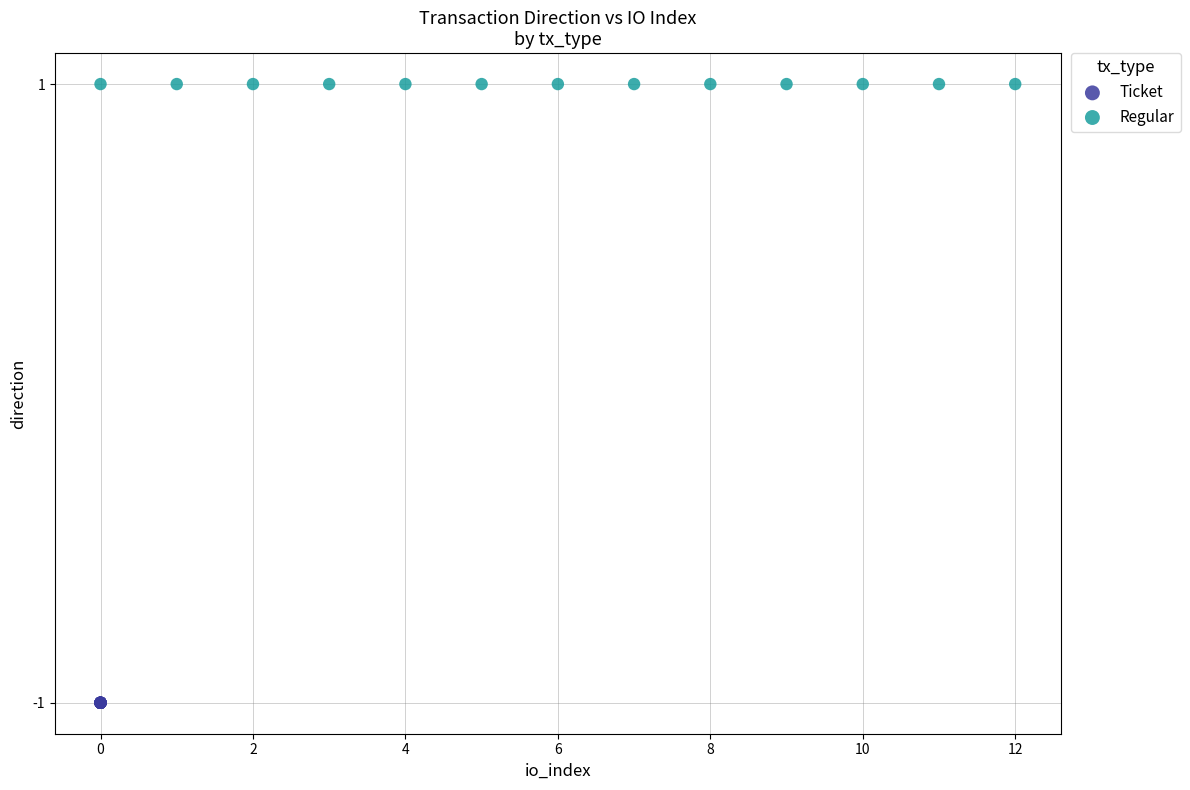

Which series contains the highest Y value?

Regular